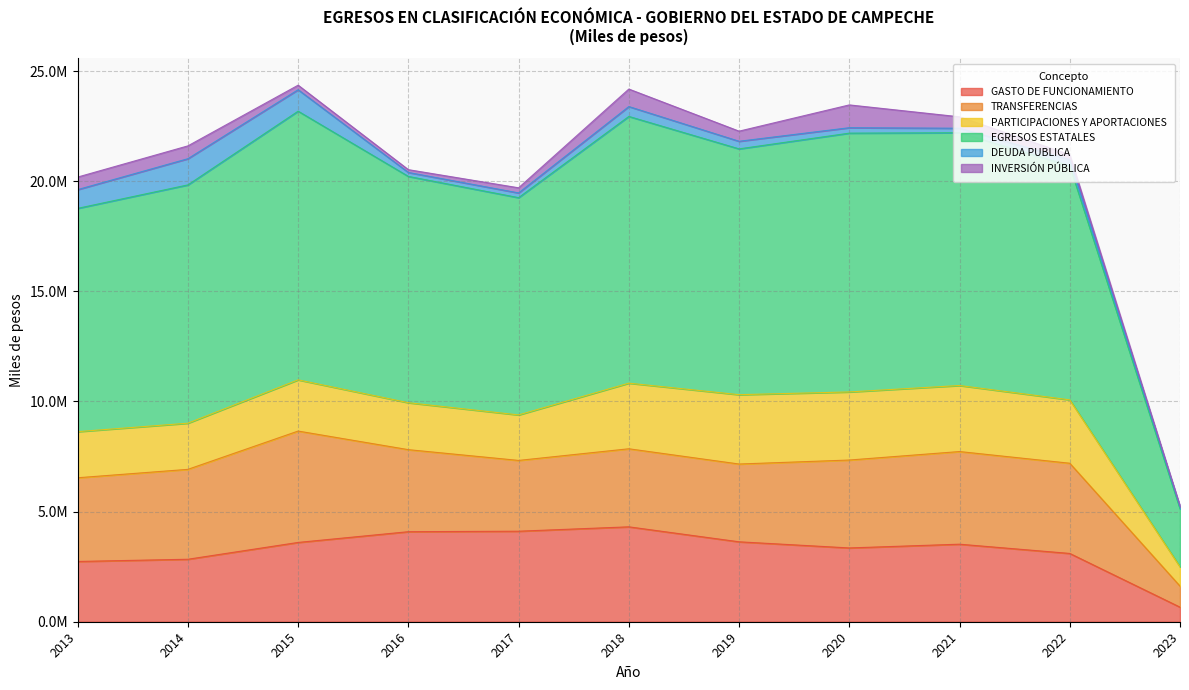

At which category does DEUDA PUBLICA reach its first local peak?

2014